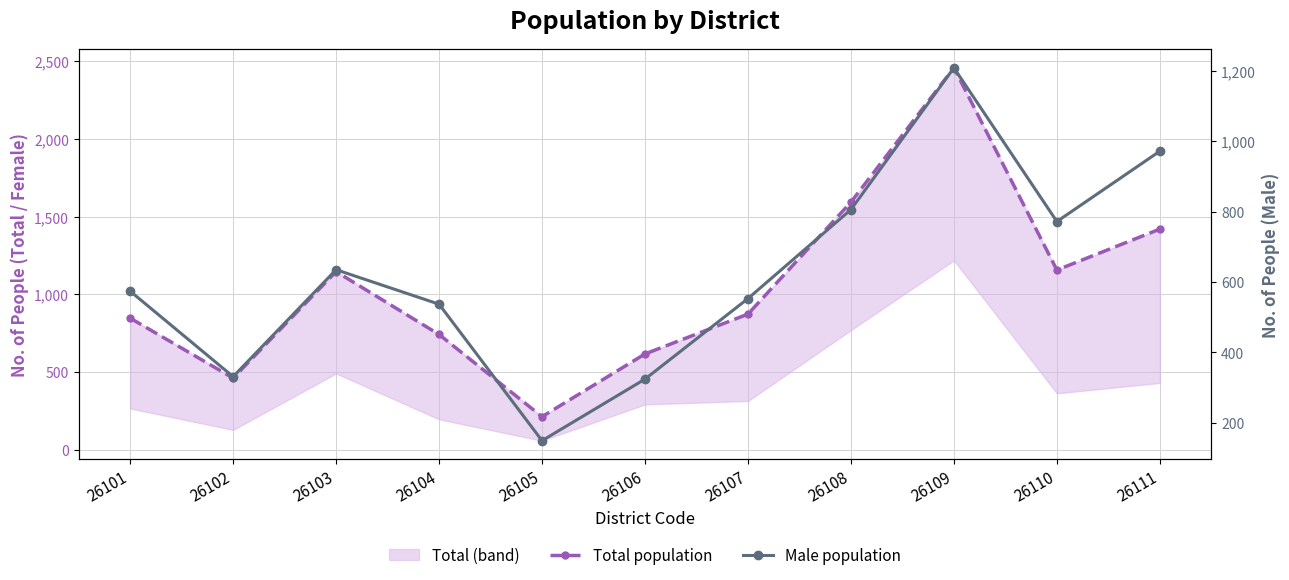

Where is the first local maximum for Total population?

26103